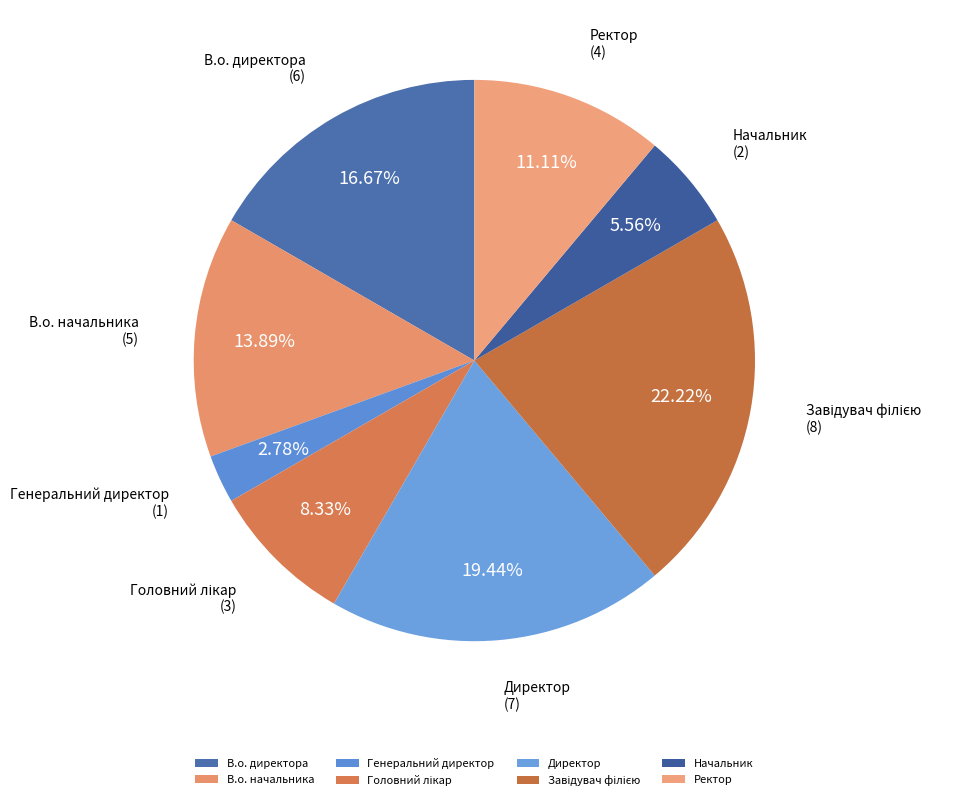

Which has a higher value, Директор or В.о. начальника?

Директор